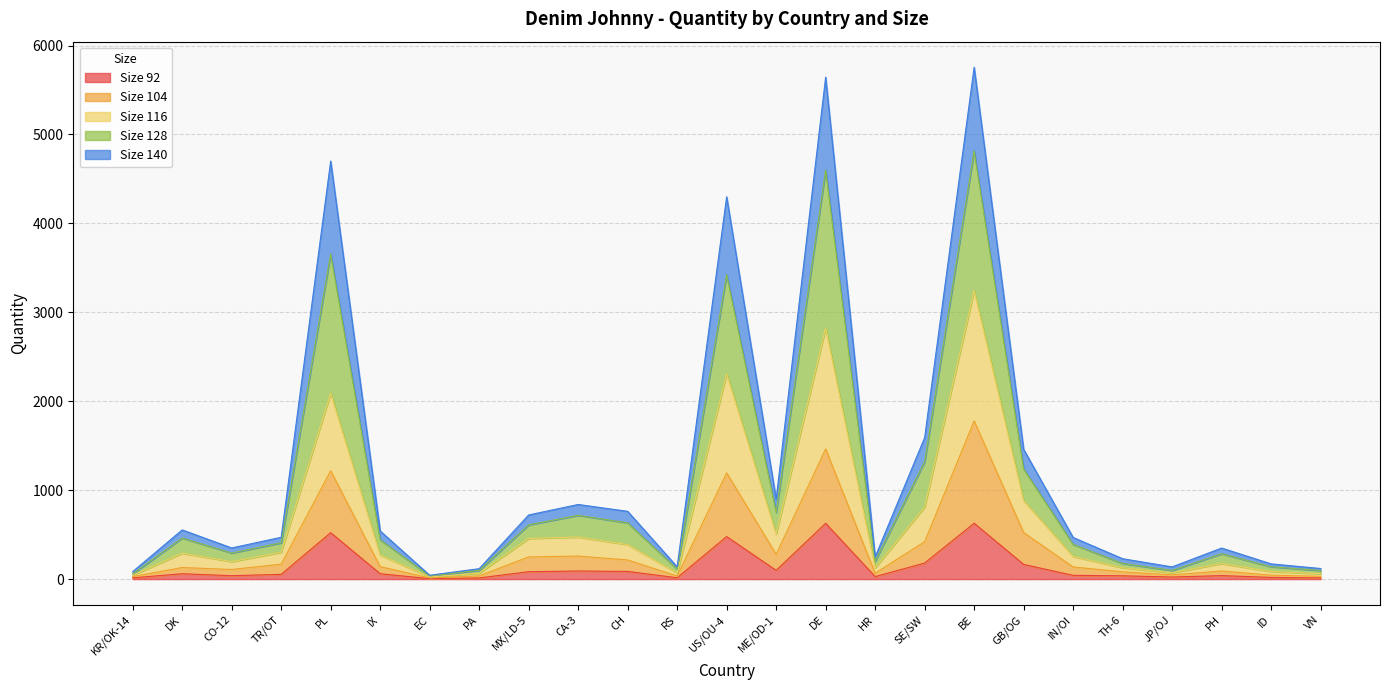

Does the chart display data point markers on the line(s)?

No